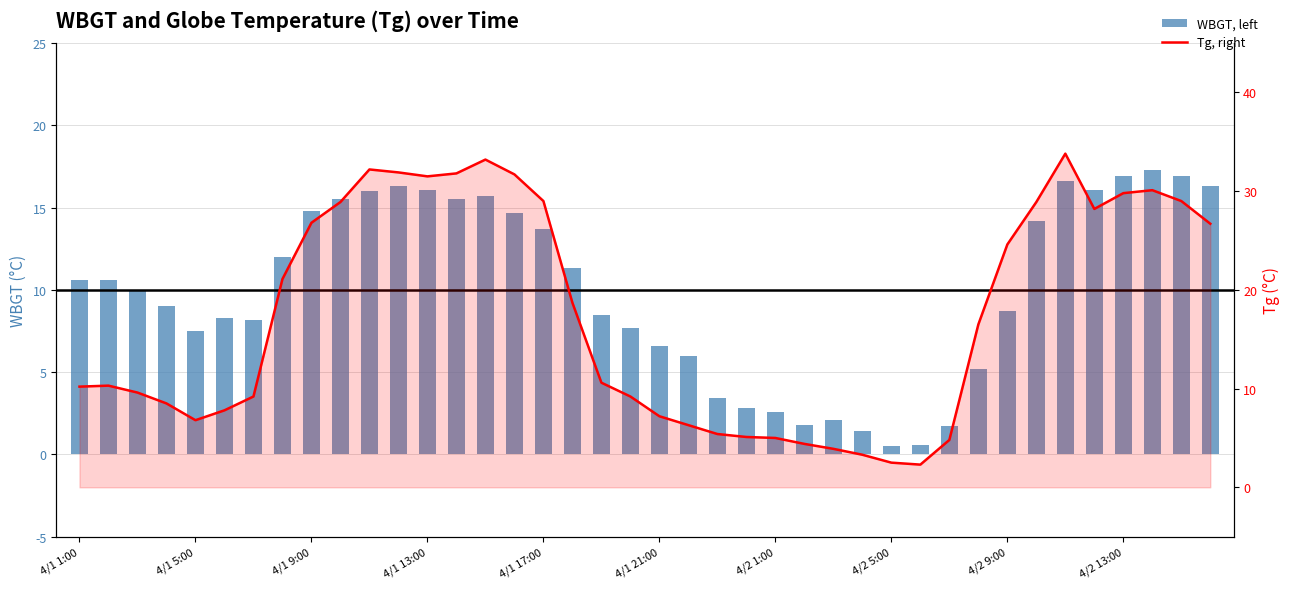

How many categories are shown in the chart?

40